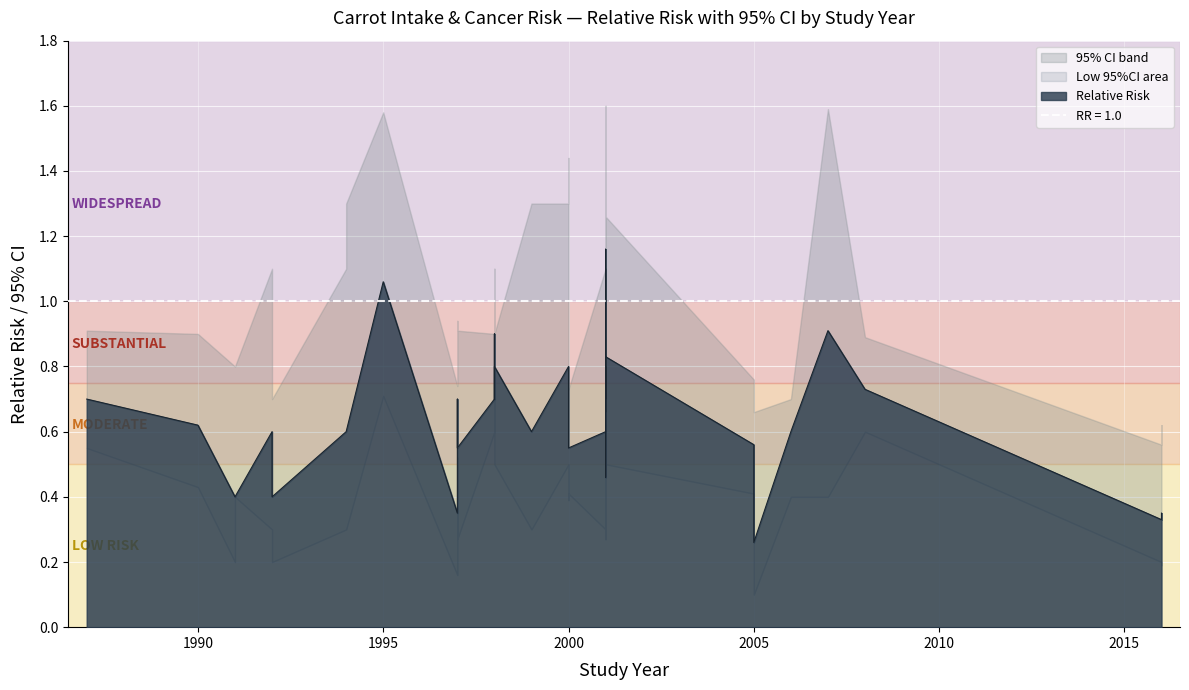

At which category does the chart reach its peak across all series?

2001